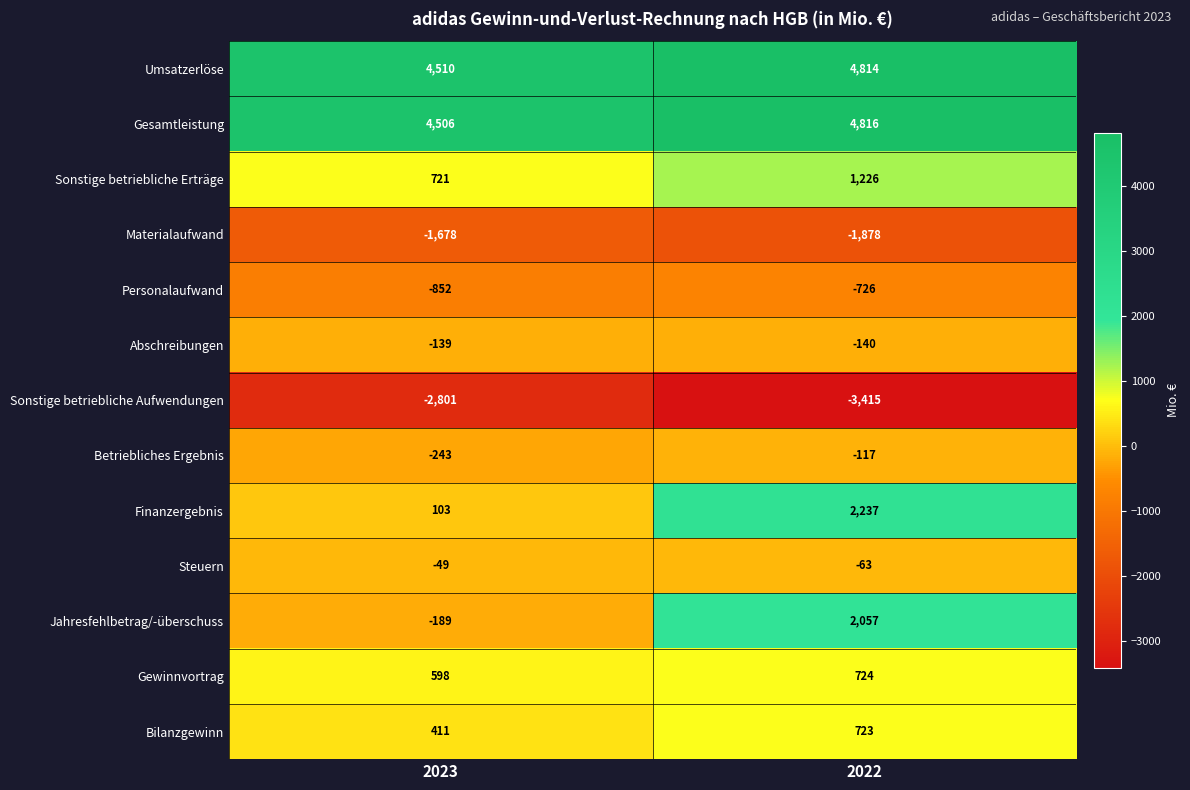

What is the difference between the maximum and minimum values in the Jahresfehlbetrag/-überschuss series?

2246